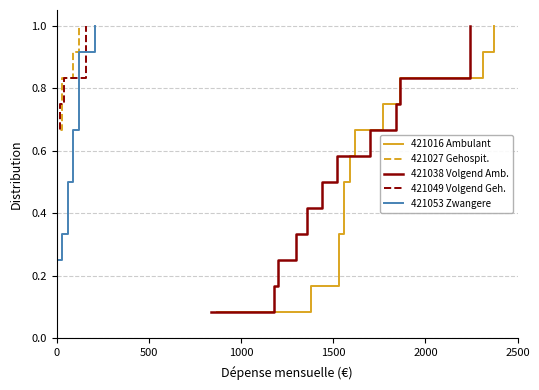

True or false: 421053 Zittingen zwangere vrouwen and 421027 Eerste zitting Gehospital cross at least once.

False